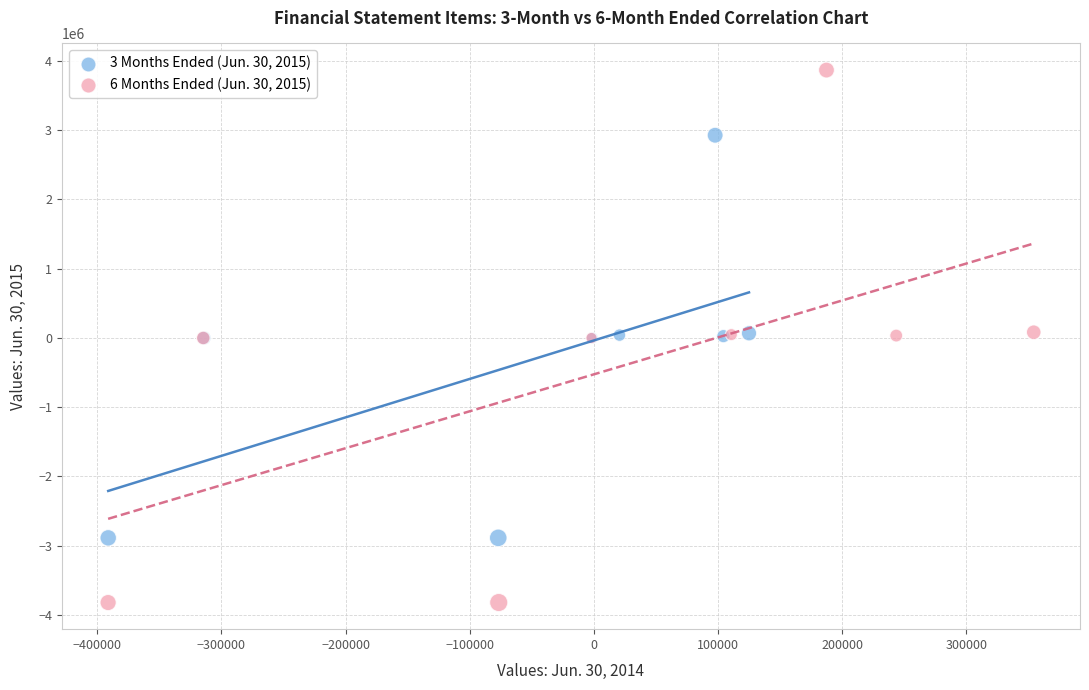

Which series contains the highest Y value?

6 Months Ended (Jun. 30, 2015)